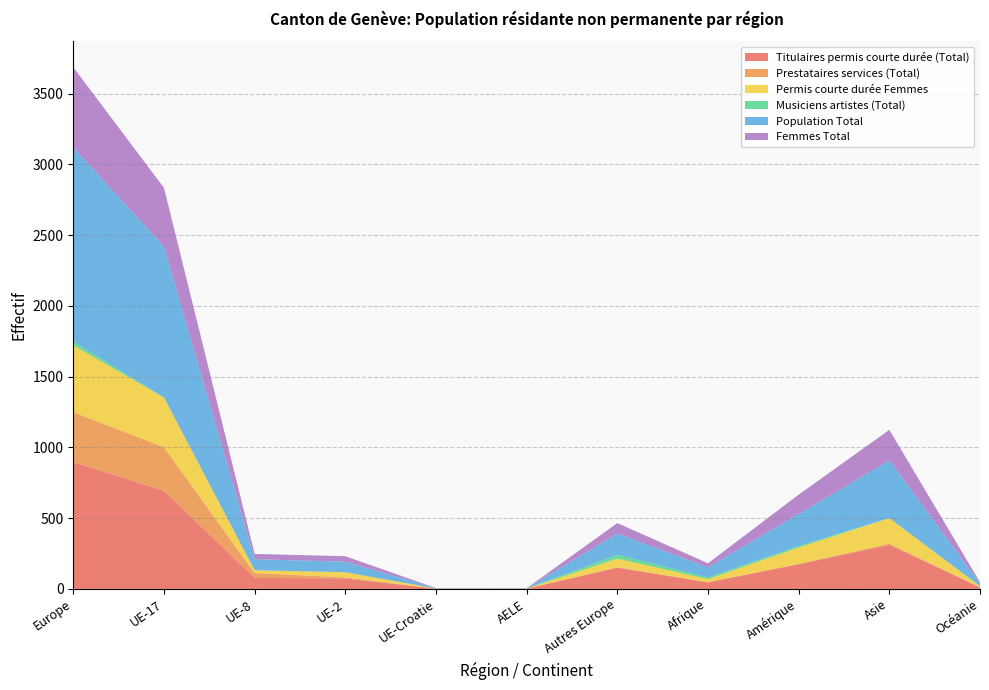

Reading left to right, what are all the values shown in this chart?

Titulaires permis courte durée (Total): 897	693	78	74	2	2	150	46	174	311	11
Prestataires services (Total): 353	308	34	7	0	1	3	2	3	9	2
Permis courte durée Femmes: 471	352	20	37	1	0	61	21	116	180	6
Musiciens artistes (Total): 27	0	0	0	0	0	27	12	10	1	1
Population Total: 1372	1066	78	74	2	2	150	71	228	408	18
Femmes Total: 567	416	37	39	1	0	74	29	135	215	9